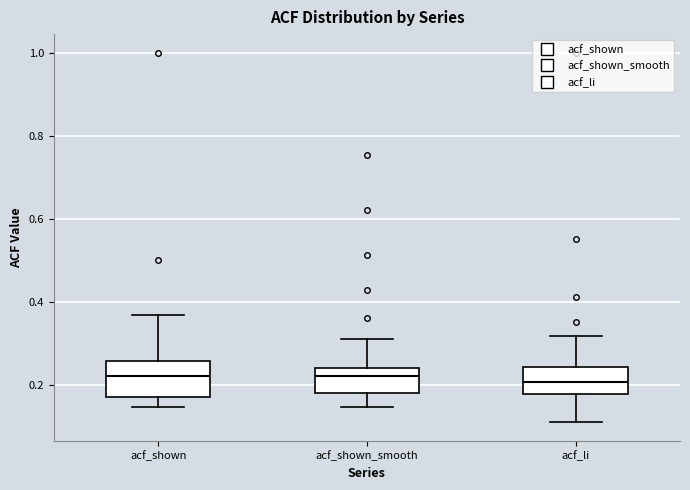

Reading left to right, transcribe this box plot: for each box, give where its median line is, the range the box spans, and where its two whiskers end, as read against the y-axis. The values are not printed on the chart, so give them approximately, as read against the axis.

acf_shown: median 0.22, box 0.18 to 0.26, whiskers 0.14 to 0.36
acf_shown_smooth: median 0.22, box 0.18 to 0.24, whiskers 0.14 to 0.32
acf_li: median 0.20, box 0.18 to 0.24, whiskers 0.12 to 0.32